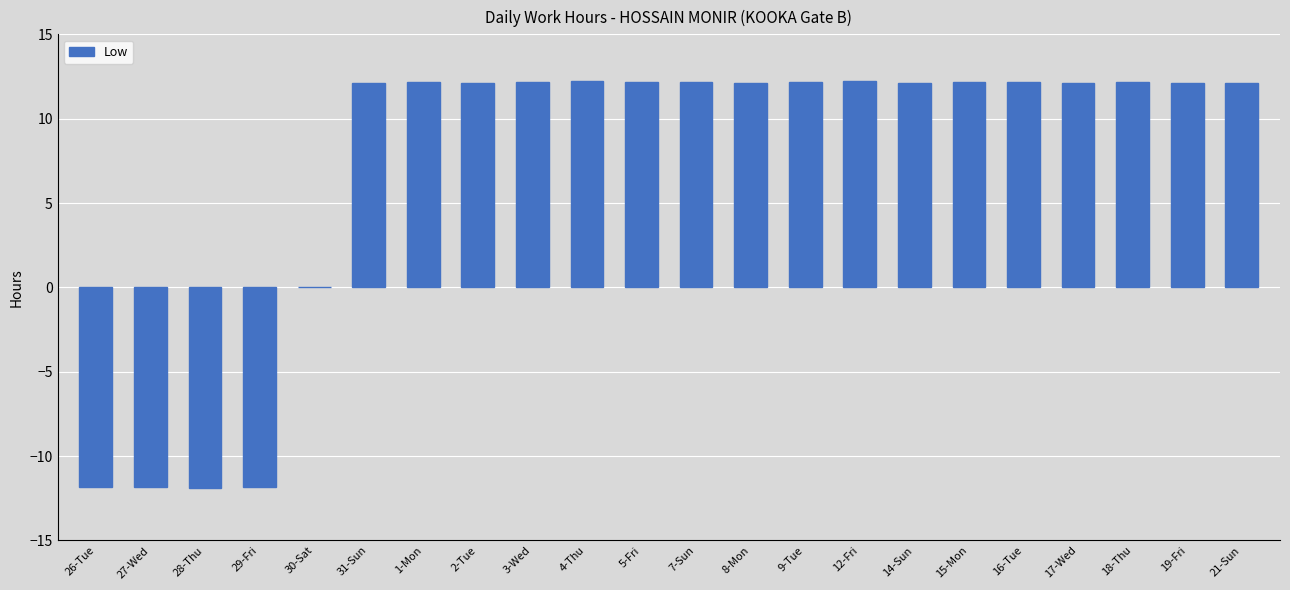

Is it true that the value at 9-Tue is 12.2?

True